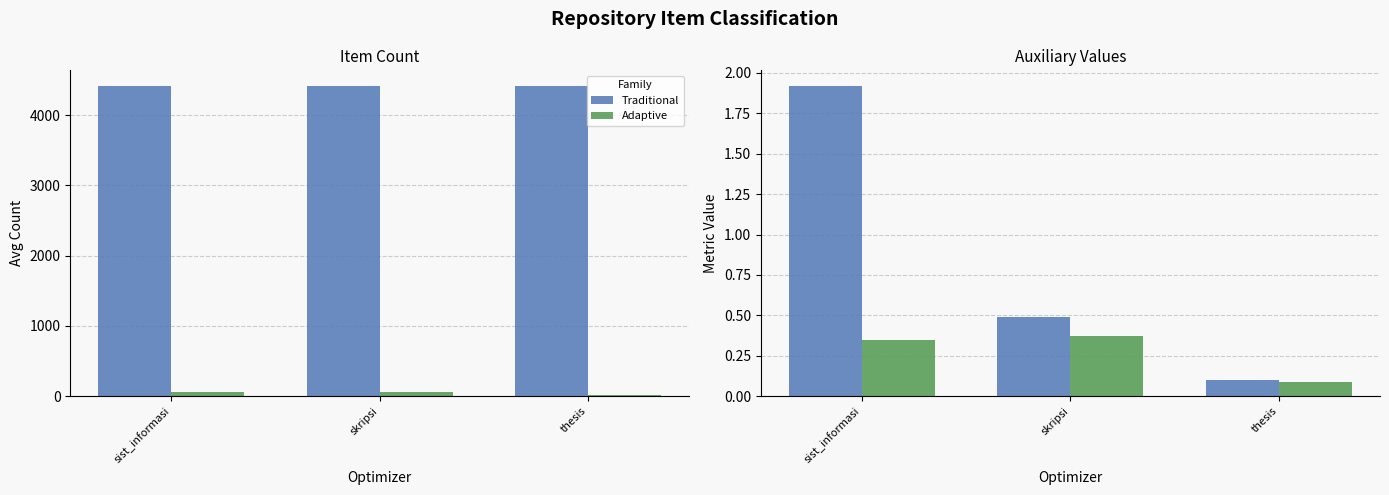

What is the maximum value for Adaptive?

0.4